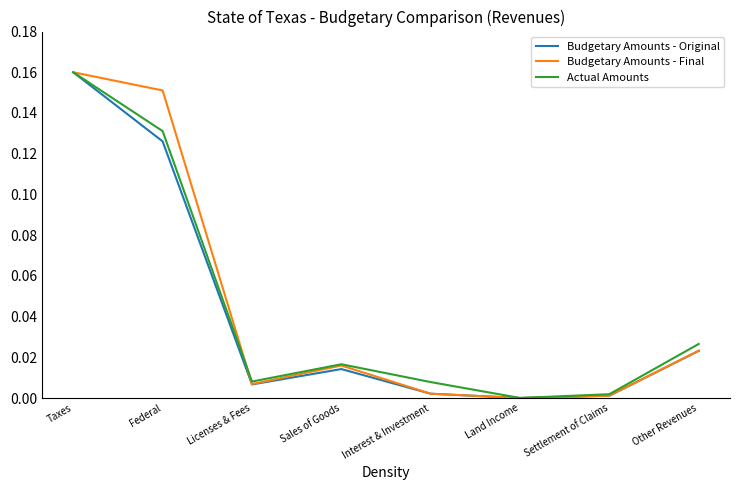

True or false: Budgetary Amounts - Final and Actual Amounts cross at least once.

True